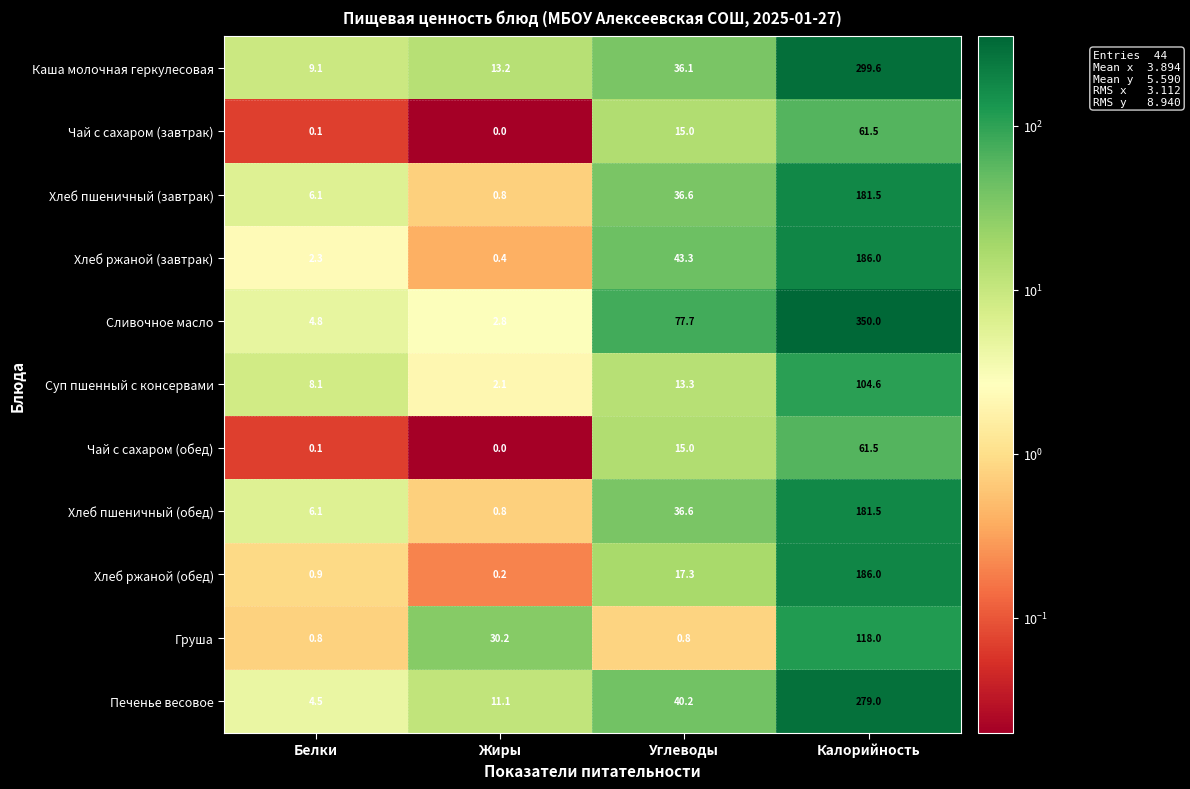

What is the difference between the maximum and minimum values in the Хлеб ржаной (завтрак) series?

185.6